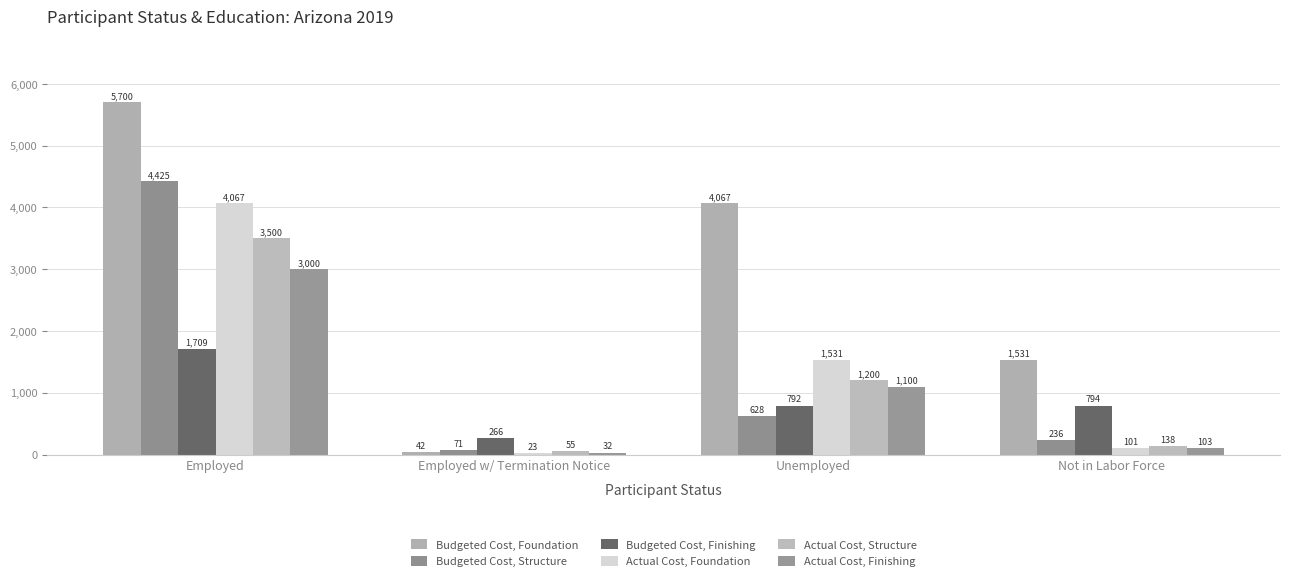

Which category has the highest value in the Actual Cost, Finishing series?

Employed